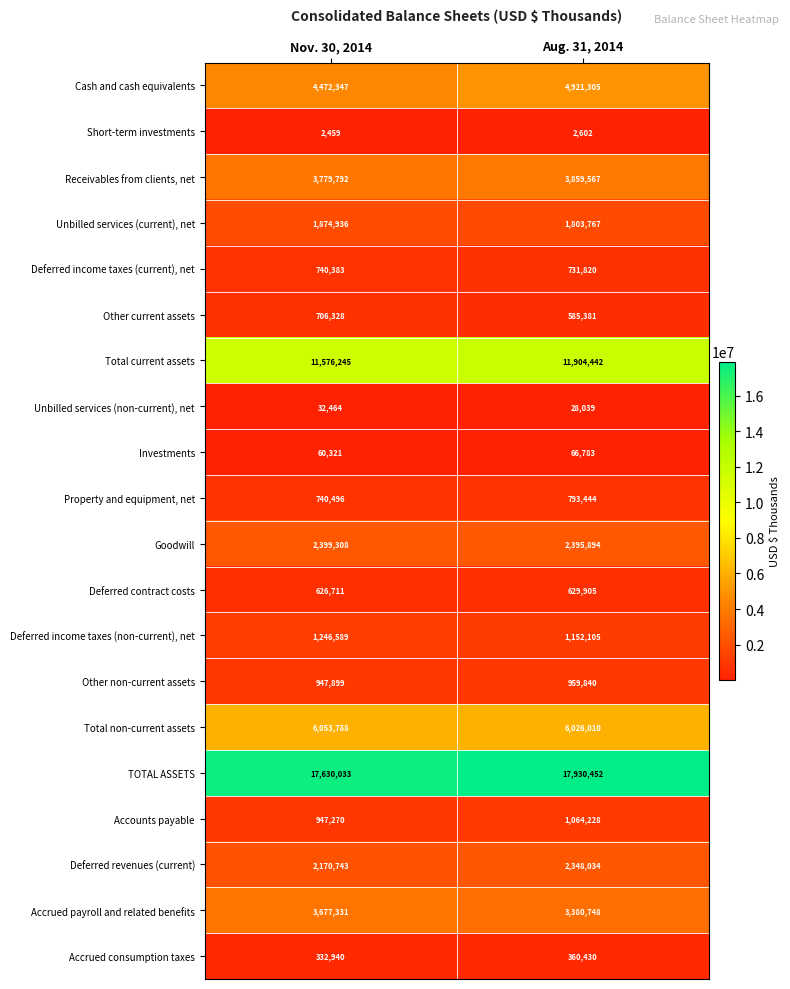

Which series has the largest range (max minus min)?

Cash and cash equivalents